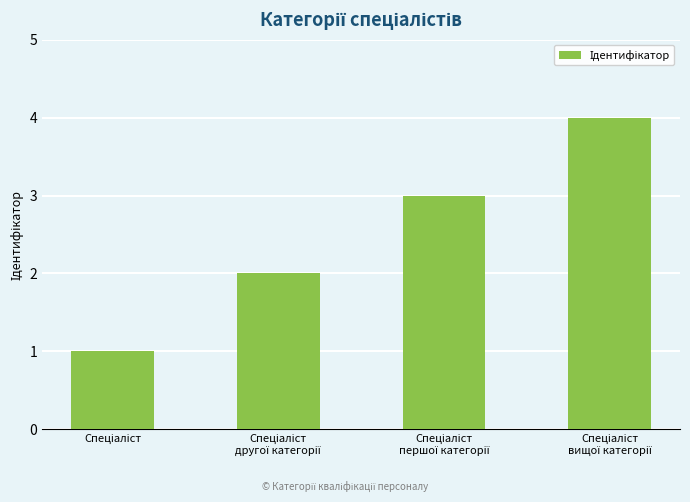

How many bars are there in total?

4